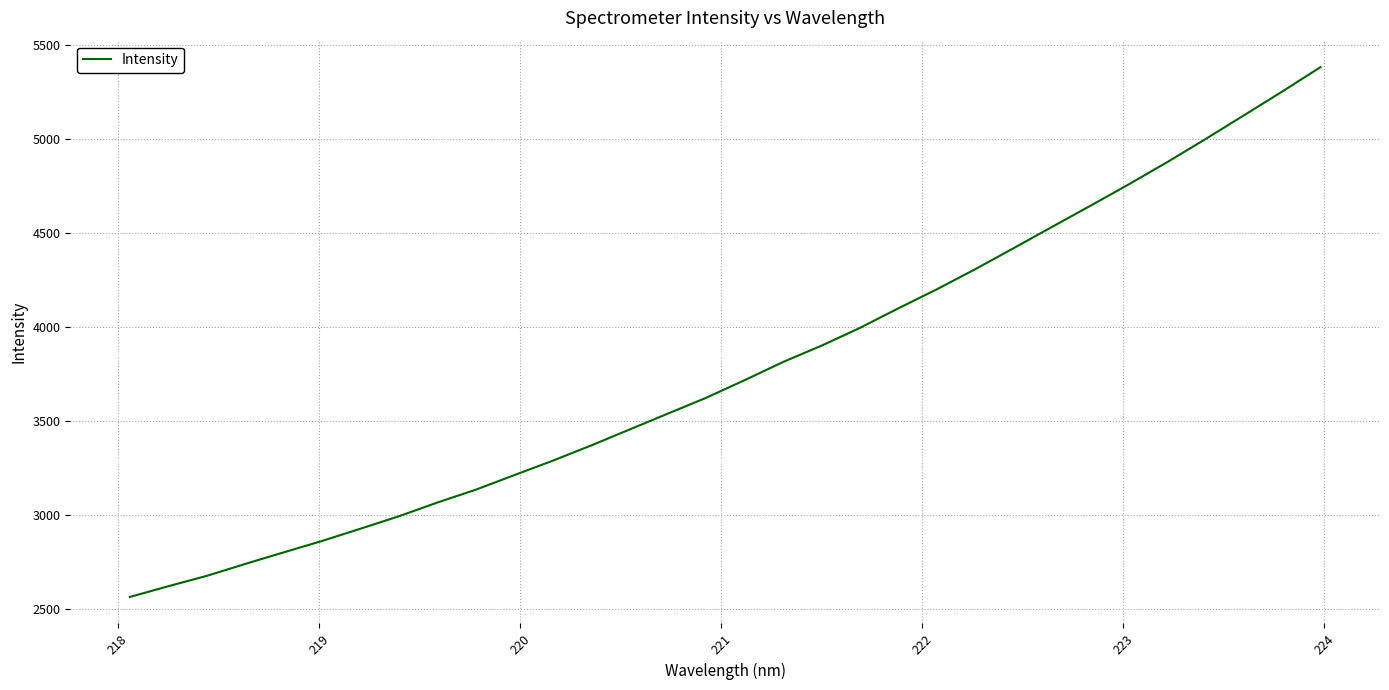

What is the minimum value shown in the chart?

2564.1